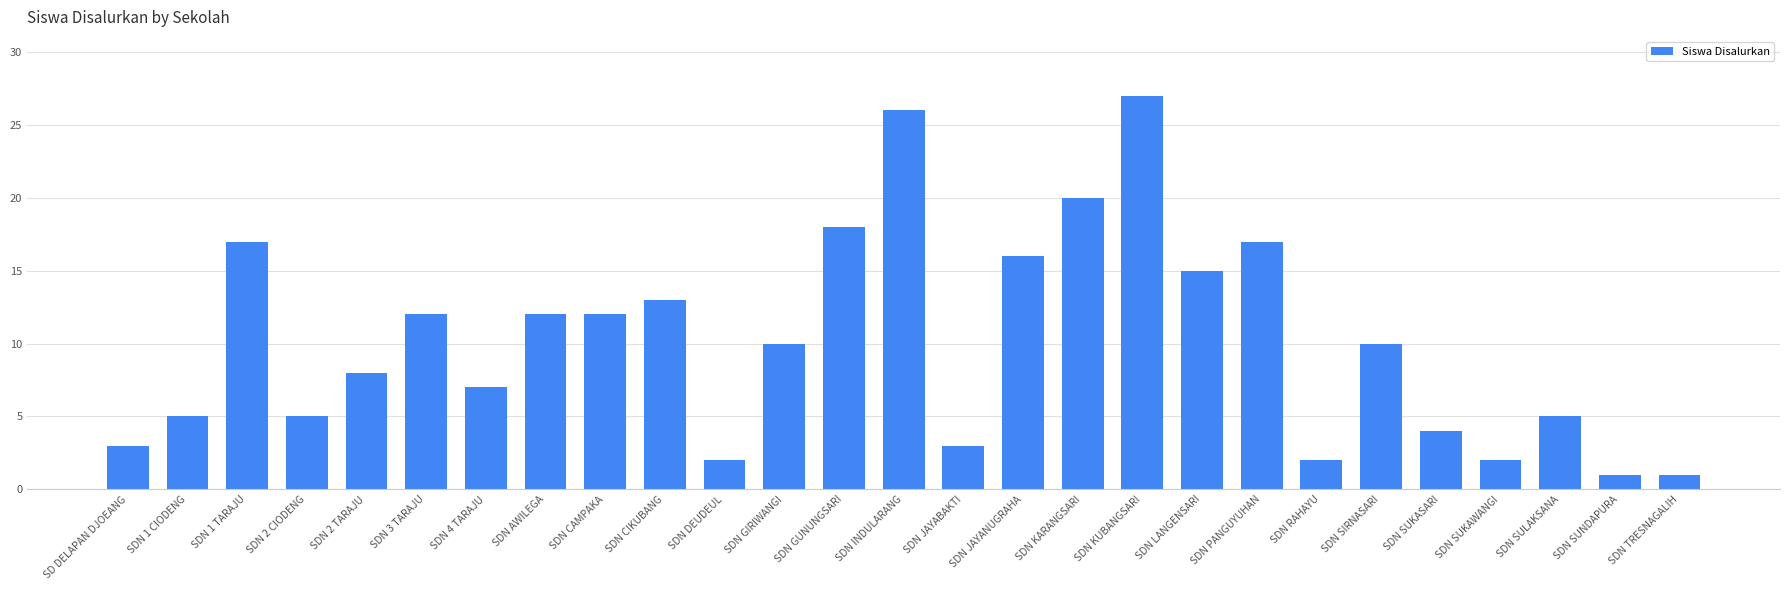

What is the maximum value shown in the chart?

27